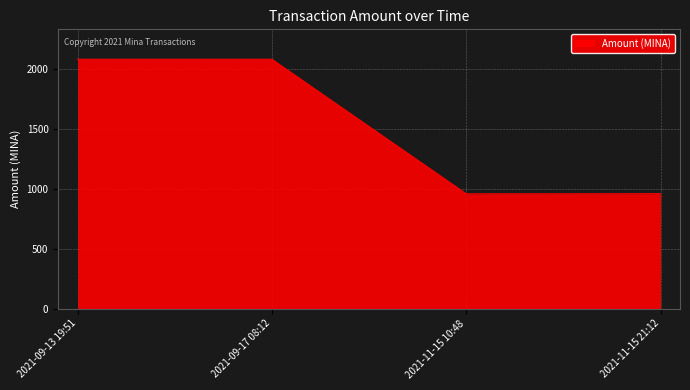

What is the maximum value shown in the chart?

2078.9